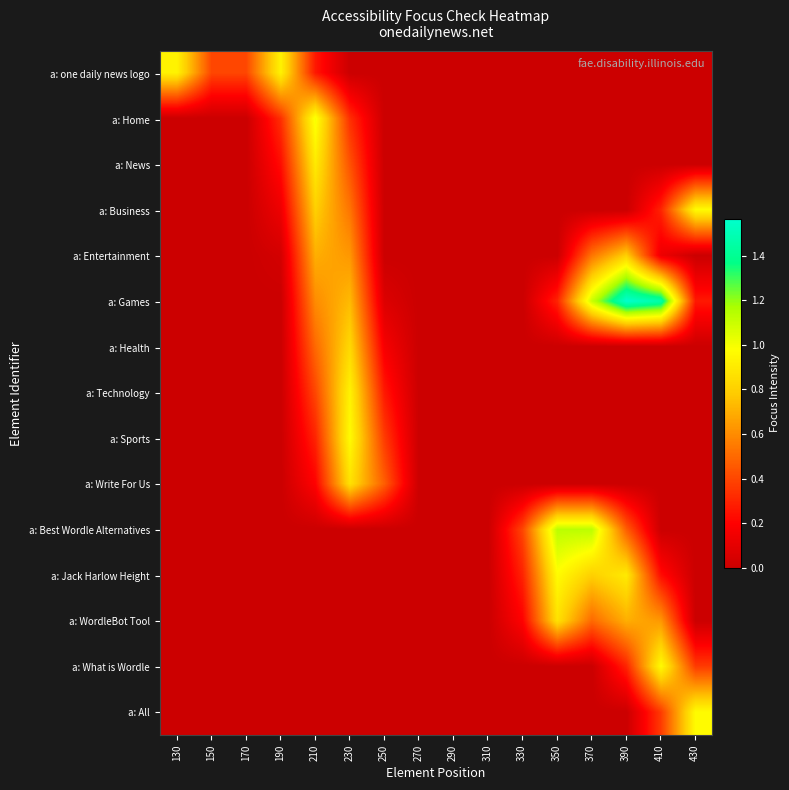

Reading left to right, list all the values displayed in this chart.

a: one daily news logo: 130=0.9	150=0.4	170=0.4	190=0.9	210=0.3	230=0.0	250=0.0	270=0.0	290=0.0	310=0.0	330=0.0	350=0.0	370=0.0	390=0.0	410=0.0	430=0.0
a: Home: 130=0.0	150=0.0	170=0.0	190=0.3	210=1.0	230=0.3	250=0.0	270=0.0	290=0.0	310=0.0	330=0.0	350=0.0	370=0.0	390=0.0	410=0.0	430=0.0
a: News: 130=0.0	150=0.0	170=0.0	190=0.2	210=0.9	230=0.4	250=0.0	270=0.0	290=0.0	310=0.0	330=0.0	350=0.0	370=0.0	390=0.0	410=0.0	430=0.0
a: Business: 130=0.0	150=0.0	170=0.0	190=0.1	210=0.8	230=0.5	250=0.0	270=0.0	290=0.0	310=0.0	330=0.0	350=0.0	370=0.0	390=0.0	410=0.3	430=1.0
a: Entertainment: 130=0.0	150=0.0	170=0.0	190=0.0	210=0.7	230=0.6	250=0.0	270=0.0	290=0.0	310=0.0	330=0.0	350=0.0	370=0.5	390=0.8	410=0.1	430=0.0
a: Games: 130=0.0	150=0.0	170=0.0	190=0.0	210=0.6	230=0.7	250=0.1	270=0.0	290=0.0	310=0.0	330=0.0	350=0.3	370=1.1	390=1.6	410=1.5	430=0.3
a: Health: 130=0.0	150=0.0	170=0.0	190=0.0	210=0.5	230=0.8	250=0.2	270=0.0	290=0.0	310=0.0	330=0.0	350=0.0	370=0.0	390=0.0	410=0.0	430=0.0
a: Technology: 130=0.0	150=0.0	170=0.0	190=0.0	210=0.4	230=0.9	250=0.3	270=0.0	290=0.0	310=0.0	330=0.0	350=0.0	370=0.0	390=0.0	410=0.0	430=0.0
a: Sports: 130=0.0	150=0.0	170=0.0	190=0.0	210=0.3	230=1.0	250=0.4	270=0.0	290=0.0	310=0.0	330=0.0	350=0.0	370=0.0	390=0.0	410=0.0	430=0.0
a: Write For Us: 130=0.0	150=0.0	170=0.0	190=0.0	210=0.2	230=0.9	250=0.5	270=0.0	290=0.0	310=0.0	330=0.0	350=0.0	370=0.0	390=0.0	410=0.0	430=0.0
a: Best Wordle Alternatives: 130=0.0	150=0.0	170=0.0	190=0.0	210=0.0	230=0.0	250=0.0	270=0.0	290=0.0	310=0.0	330=0.4	350=1.1	370=1.1	390=0.5	410=0.0	430=0.0
a: Jack Harlow Height: 130=0.0	150=0.0	170=0.0	190=0.0	210=0.0	230=0.0	250=0.0	270=0.0	290=0.0	310=0.0	330=0.3	350=1.0	370=0.8	390=0.9	410=0.2	430=0.0
a: WordleBot Tool: 130=0.0	150=0.0	170=0.0	190=0.0	210=0.0	230=0.0	250=0.0	270=0.0	290=0.0	310=0.0	330=0.2	350=0.9	370=0.5	390=0.7	410=0.6	430=0.0
a: What is Wordle: 130=0.0	150=0.0	170=0.0	190=0.0	210=0.0	230=0.0	250=0.0	270=0.0	290=0.0	310=0.0	330=0.0	350=0.0	370=0.0	390=0.3	410=1.0	430=0.4
a: All: 130=0.0	150=0.0	170=0.0	190=0.0	210=0.0	230=0.0	250=0.0	270=0.0	290=0.0	310=0.0	330=0.0	350=0.0	370=0.0	390=0.0	410=0.4	430=1.0